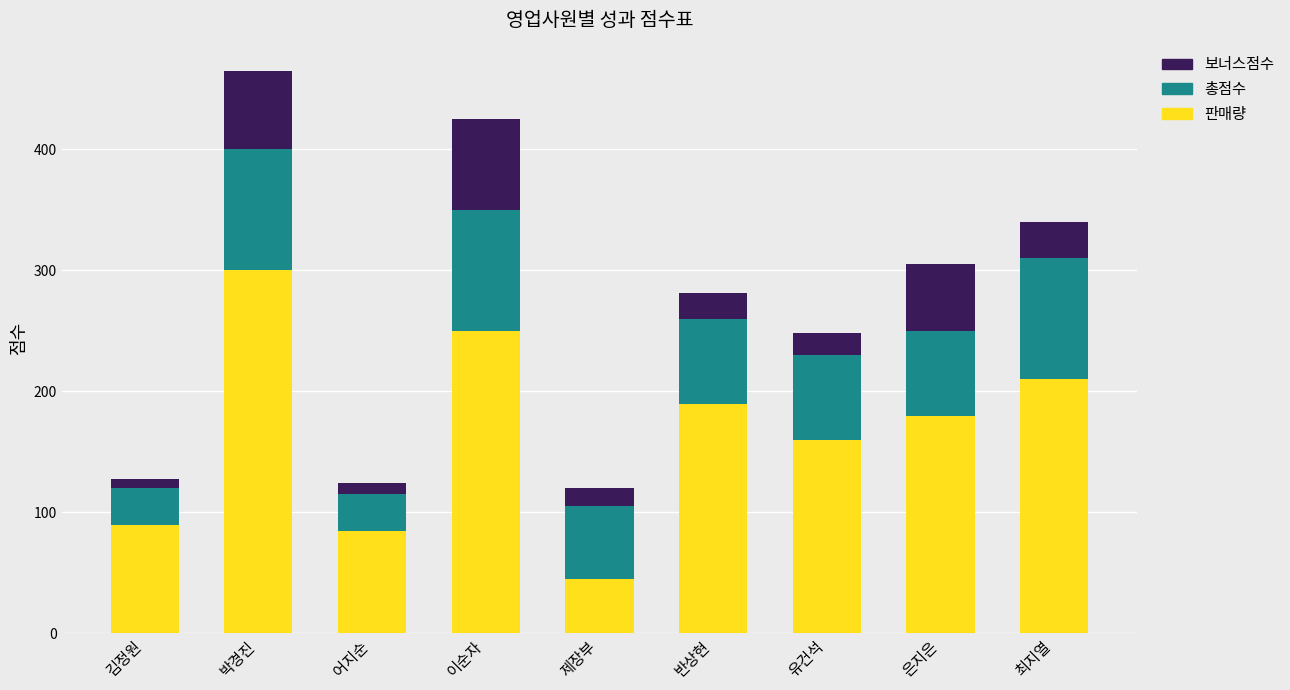

Reading left to right, transcribe the values for 판매량.

김정원=90	박경진=300	어지순=85	이순자=250	제장부=45	반상현=190	유건석=160	은지은=180	최지열=210